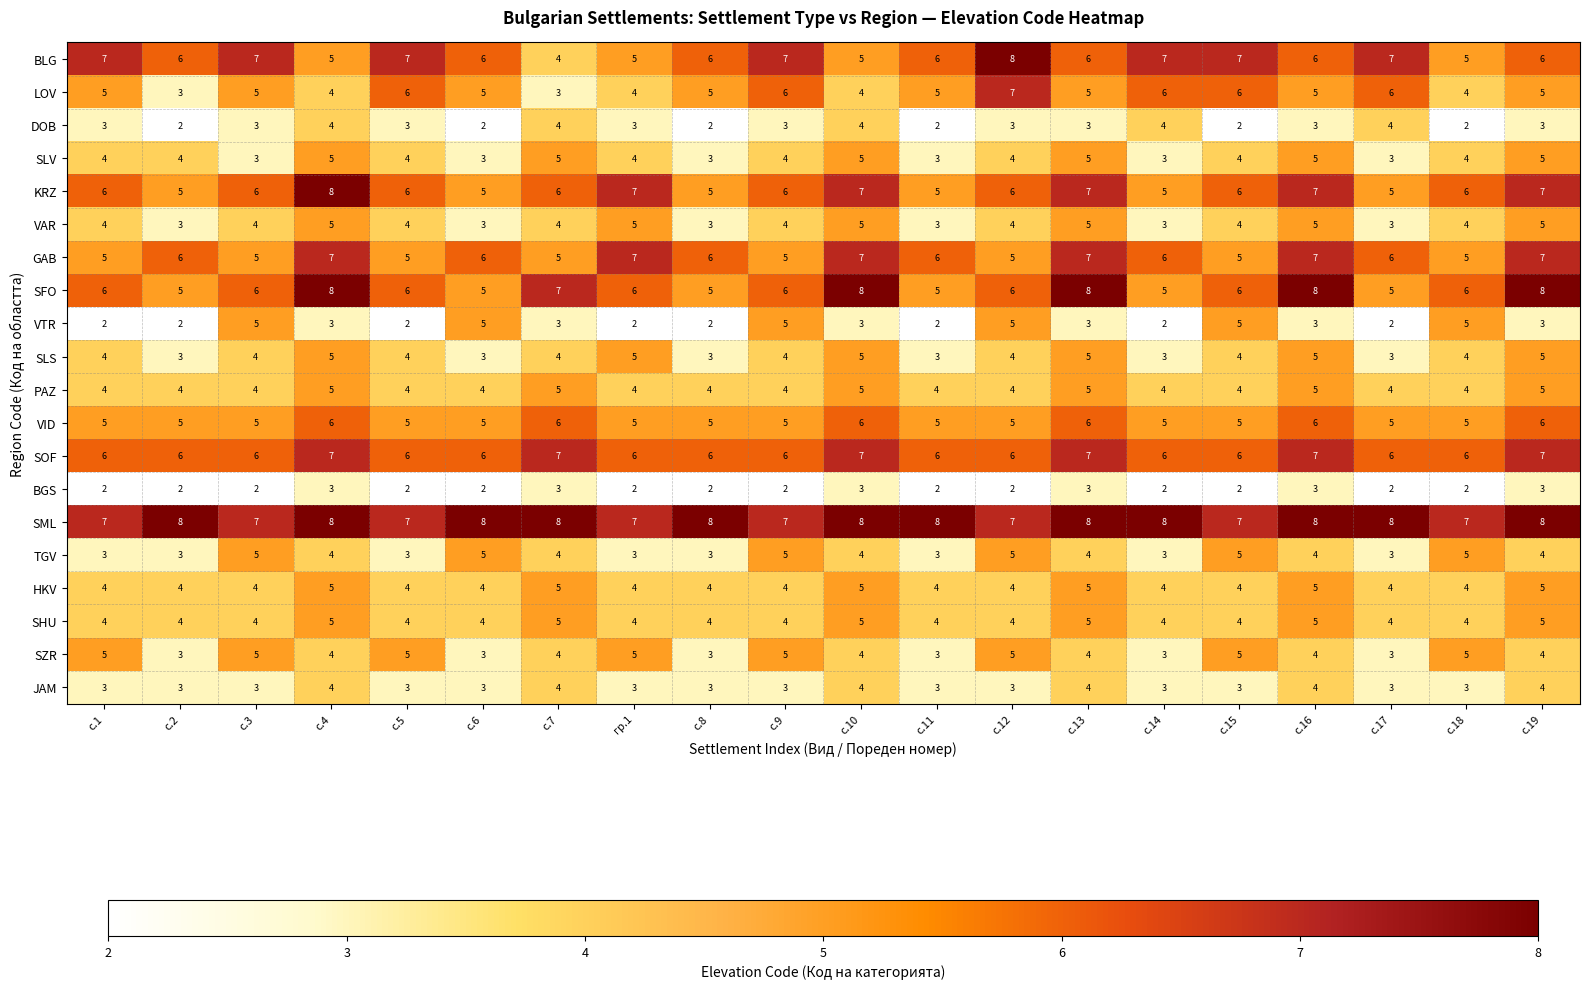

What is the difference between the maximum and minimum values in the BLG series?

4